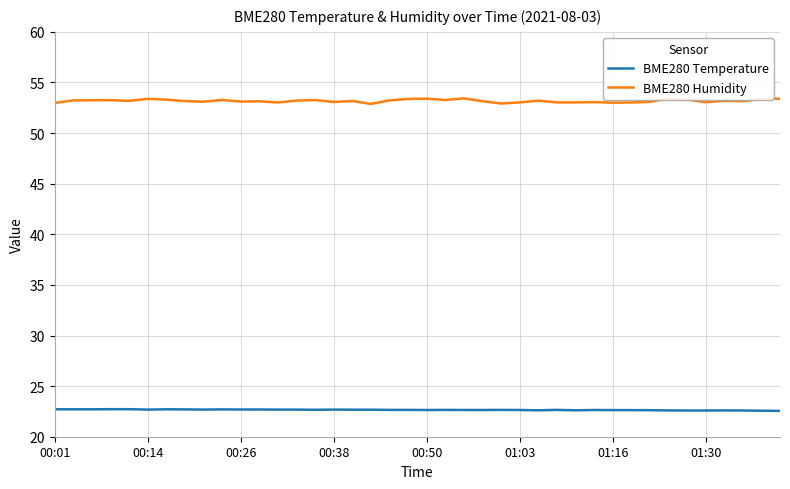

What is the minimum value for BME280 Humidity?

52.9